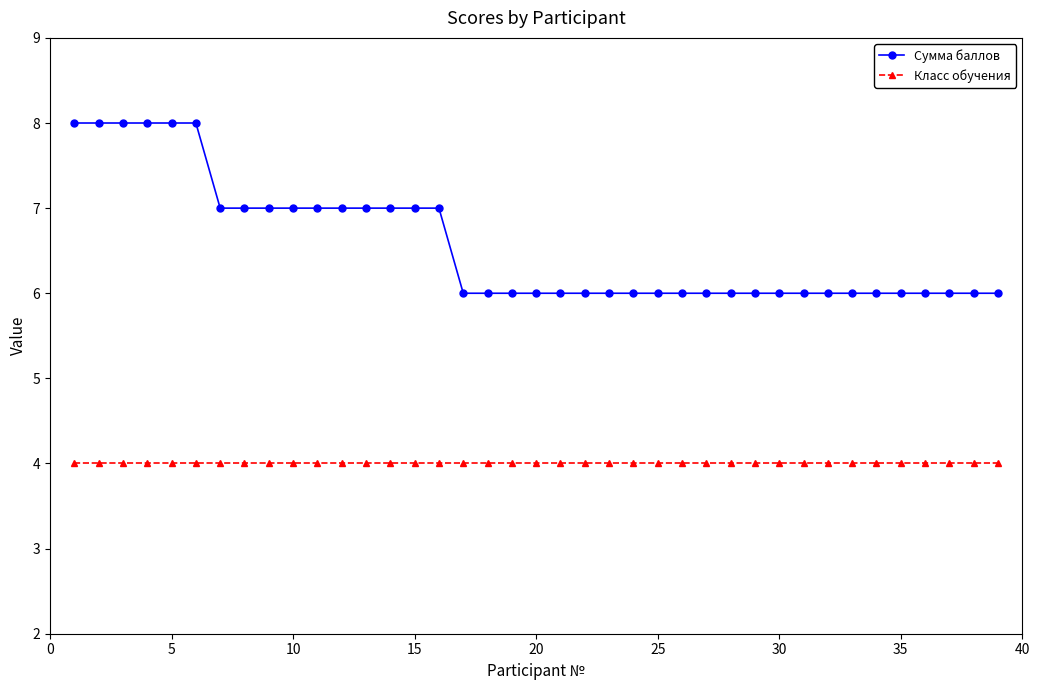

What is the value of the Класс обучения point at the 23rd from the left?

4